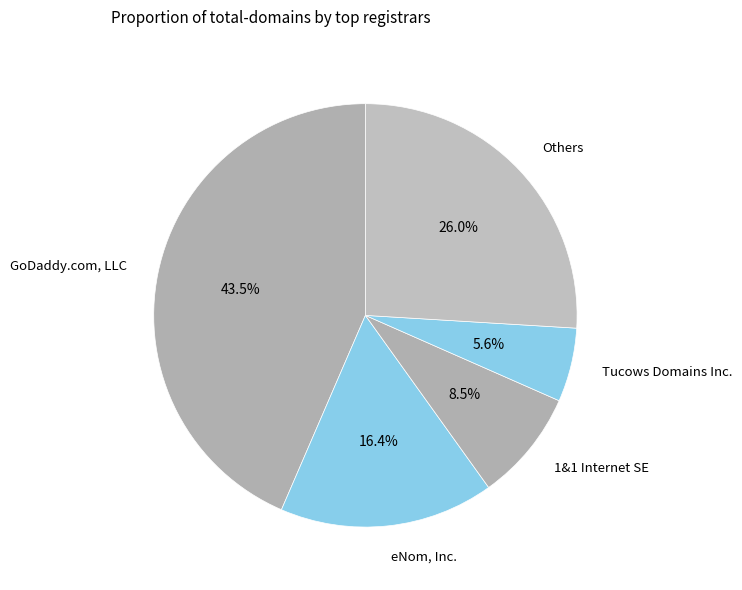

Count the number of slices in the pie.

5